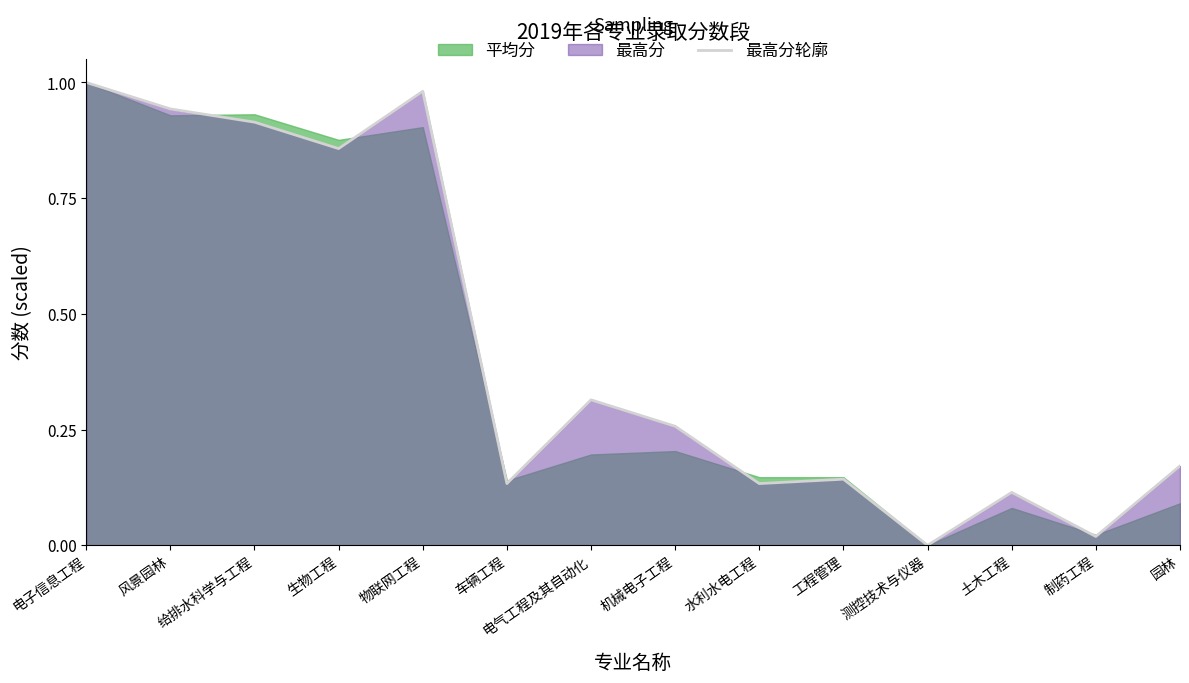

Which category has the highest value across all series?

电子信息工程